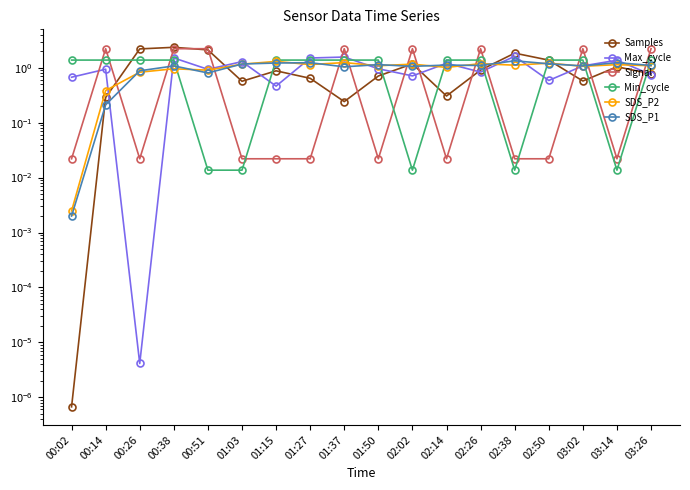

What is the value of the SDS_P2 point at the 7th from the left?

1.3